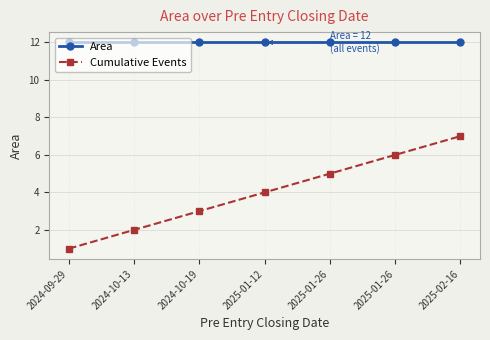

What is the maximum value shown in the chart?

12